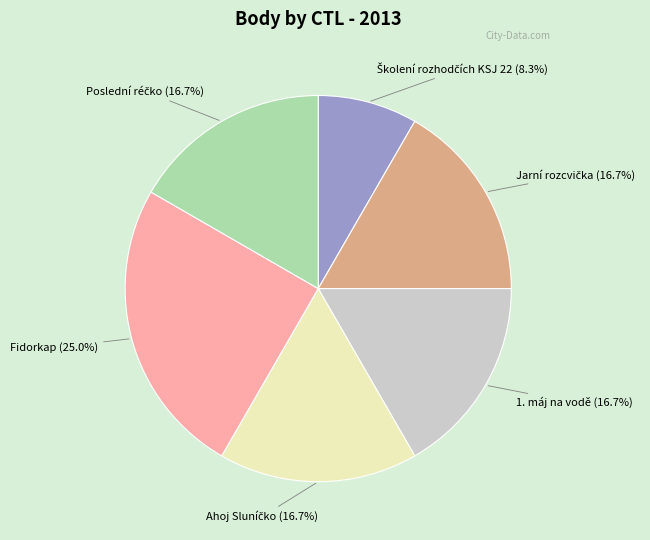

Is there a majority slice in this chart?

No